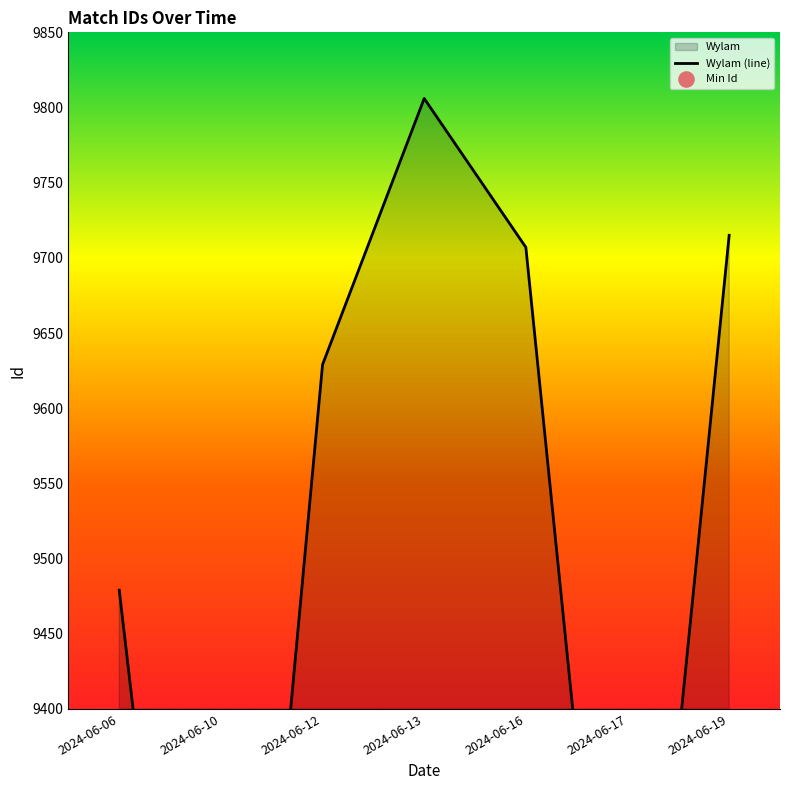

Which has a higher value, 2024-06-12 or 2024-06-06?

2024-06-12